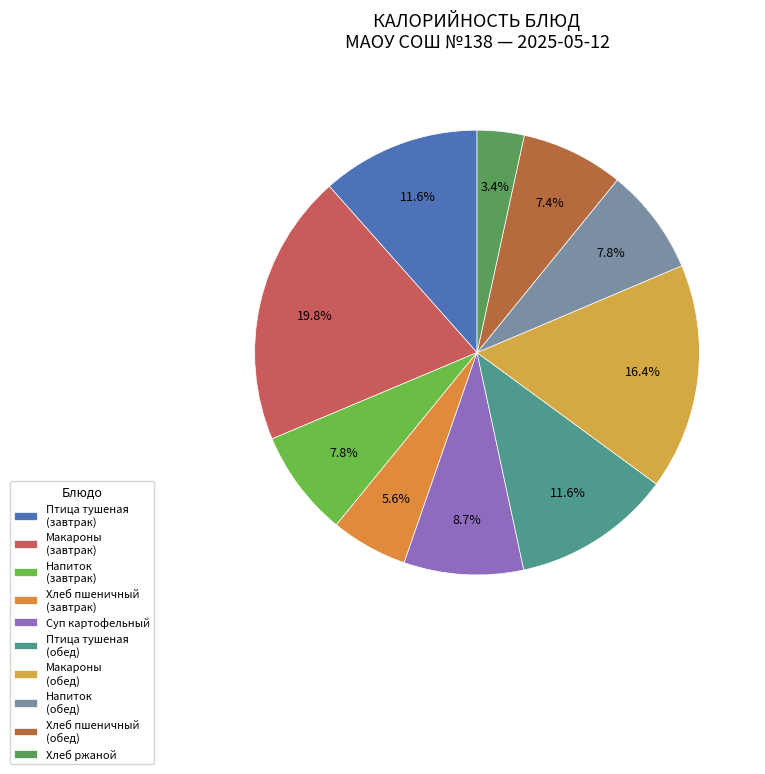

To the nearest percent, what is the average slice percentage?

10%